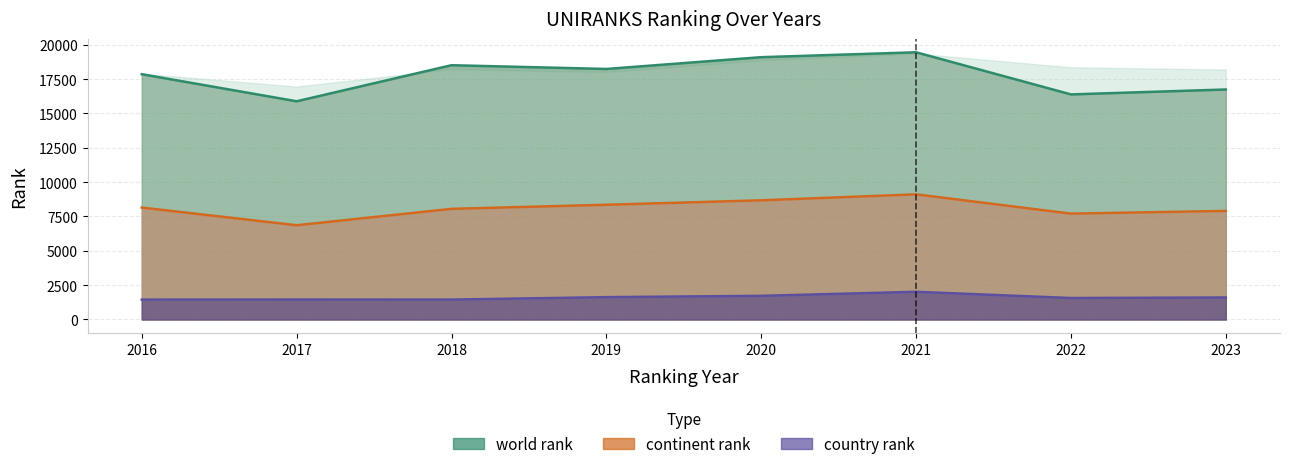

Reading right to left, list all the values displayed in this chart.

world rank: 16744	16385	19452	19096	18238	18511	15885	17856
continent rank: 7904	7705	9110	8675	8351	8053	6860	8147
country rank: 1601	1562	2014	1721	1625	1448	1451	1447